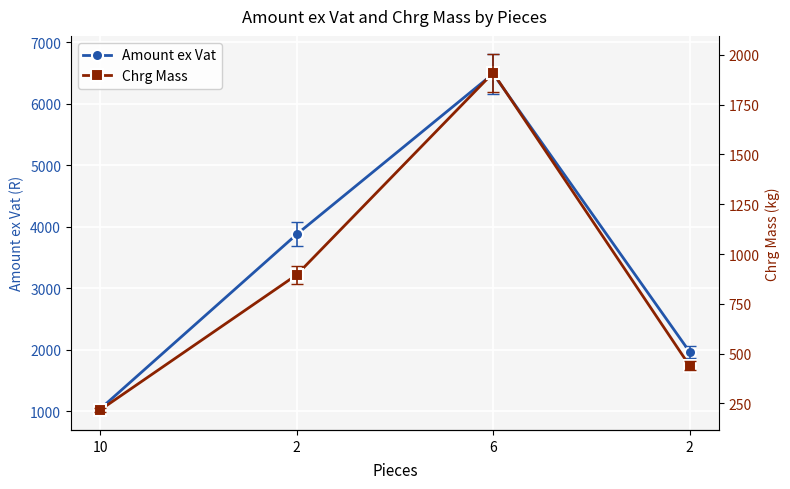

Read the Amount ex Vat value at 6.

6486.1